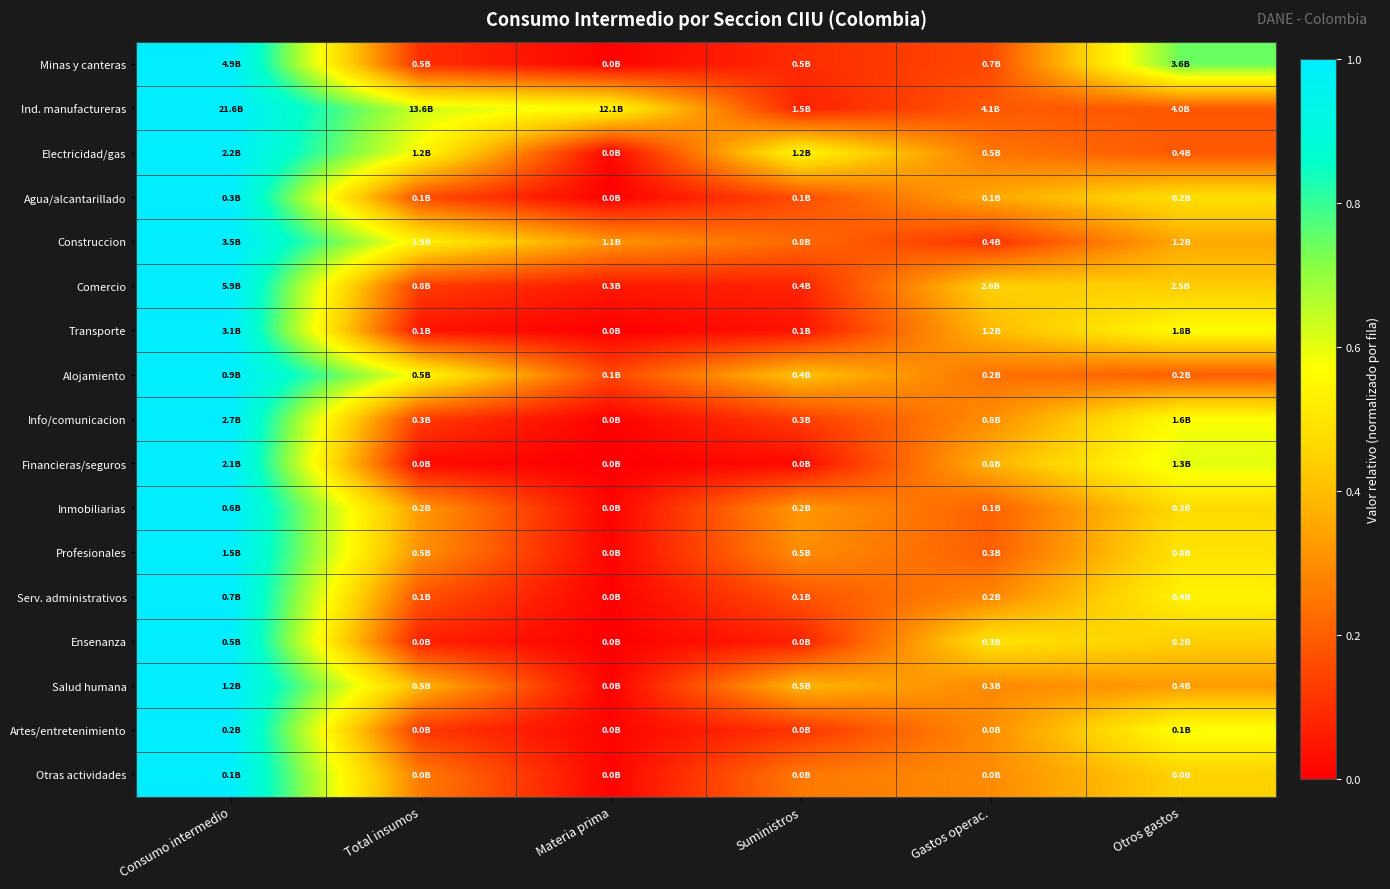

Which category has the highest value across all series?

Consumo intermedio